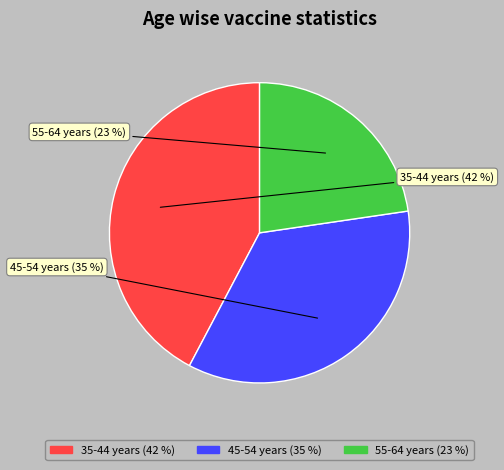

Which category has the biggest portion of the pie?

35-44 years